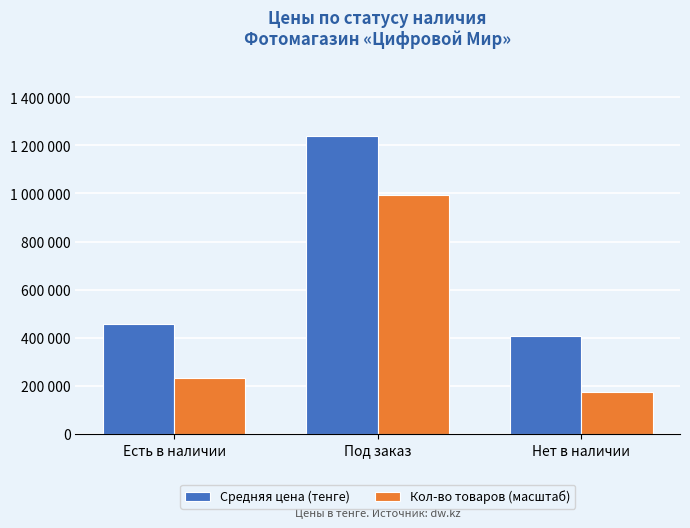

What is the difference between the second highest and minimum values in the Средняя цена (тенге) series?

49333.0